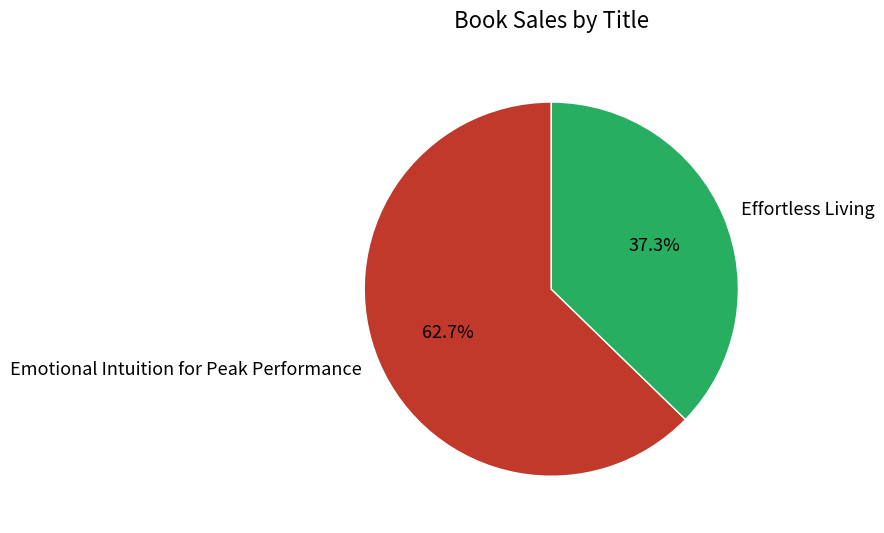

What percentage is NOT represented by Emotional Intuition for Peak Performance?

37.3%